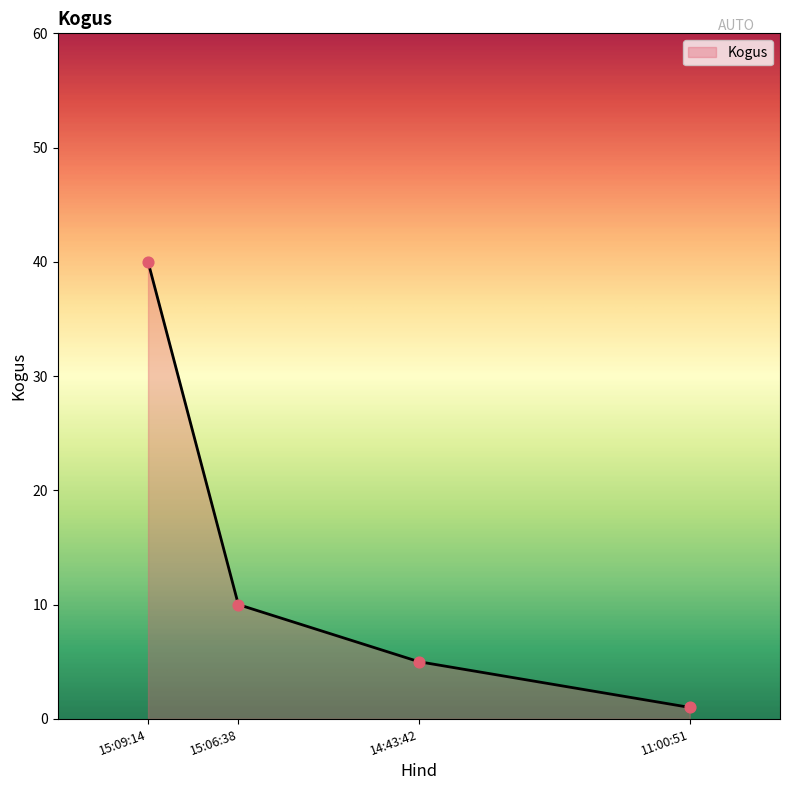

Which has a higher value, 14:43:42 or 15:06:38?

15:06:38